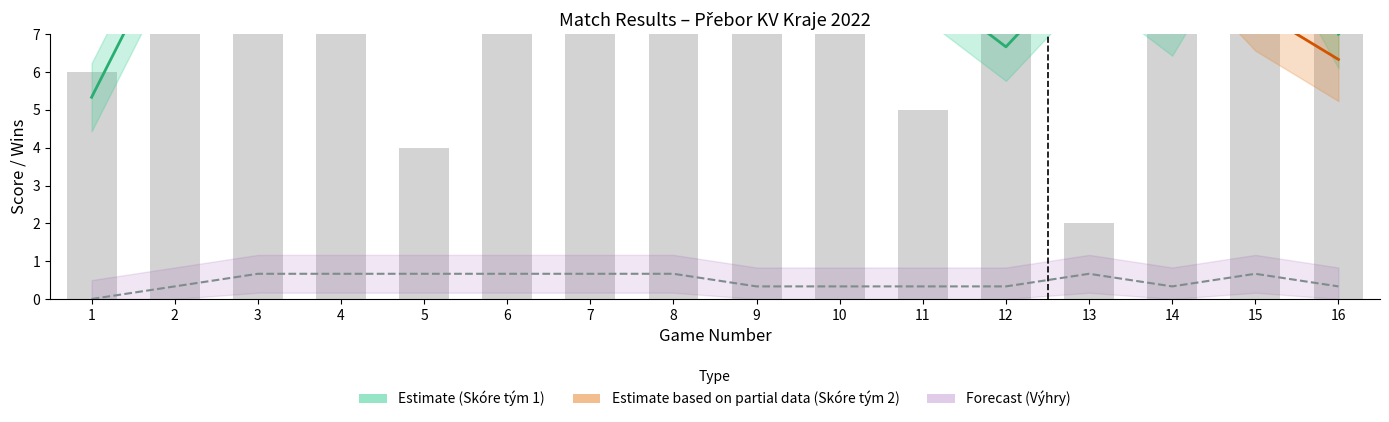

Reading left to right, transcribe all the data shown in this chart.

Počet výher (team1): 1=0	2=0	3=1	4=1	5=0	6=1	7=1	8=0	9=1	10=0	11=0	12=1	13=0	14=1	15=0	16=1
Počet výher (team2): 1=1	2=1	3=0	4=0	5=1	6=0	7=0	8=1	9=0	10=1	11=1	12=0	13=1	14=0	15=1	16=0
Skóre tým 1: 1=6	2=10	3=13	4=13	5=4	6=13	7=13	8=8	9=13	10=7	11=5	12=13	13=2	14=12	15=8	16=13
Skóre tým 2: 1=13	2=11	3=5	4=2	5=7	6=0	7=5	8=10	9=7	10=9	11=13	12=9	13=13	14=4	15=13	16=6